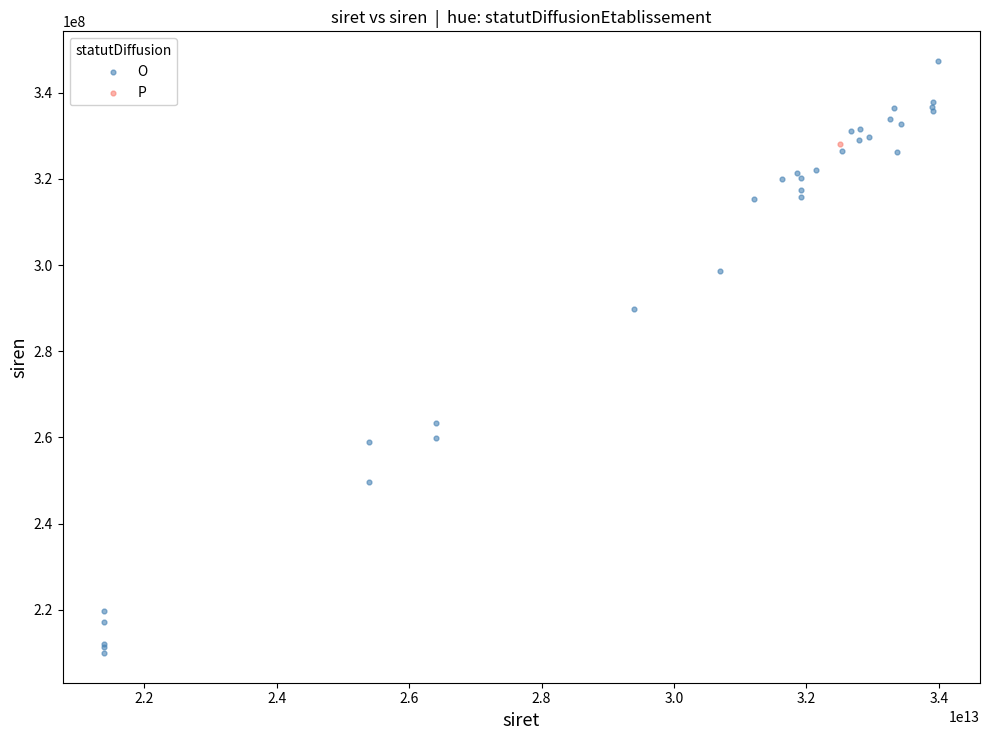

What are all the series names shown in the legend?

O, P